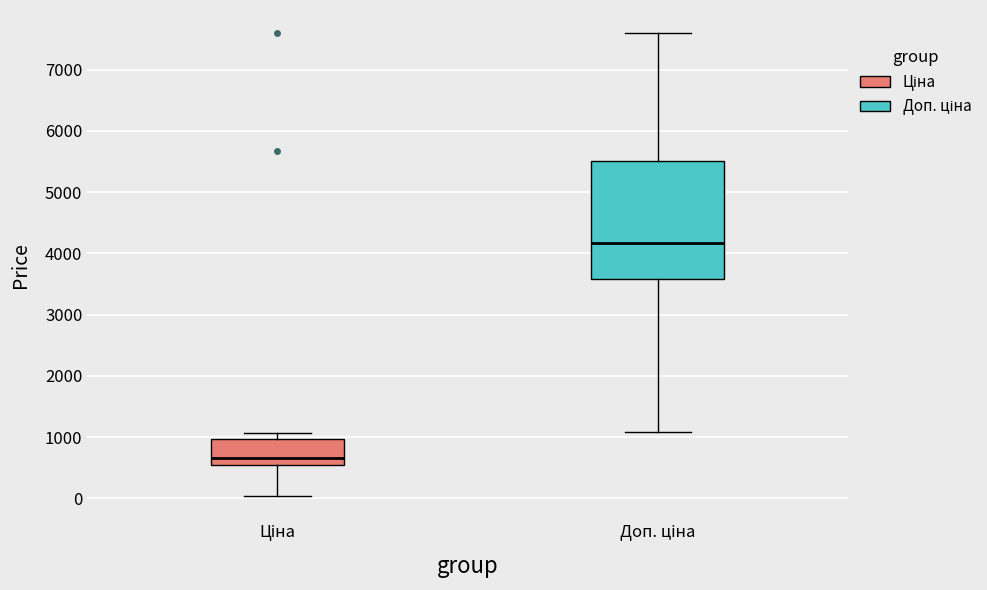

Comparing the boxes themselves (not the whiskers), which one is the tallest?

Доп. ціна